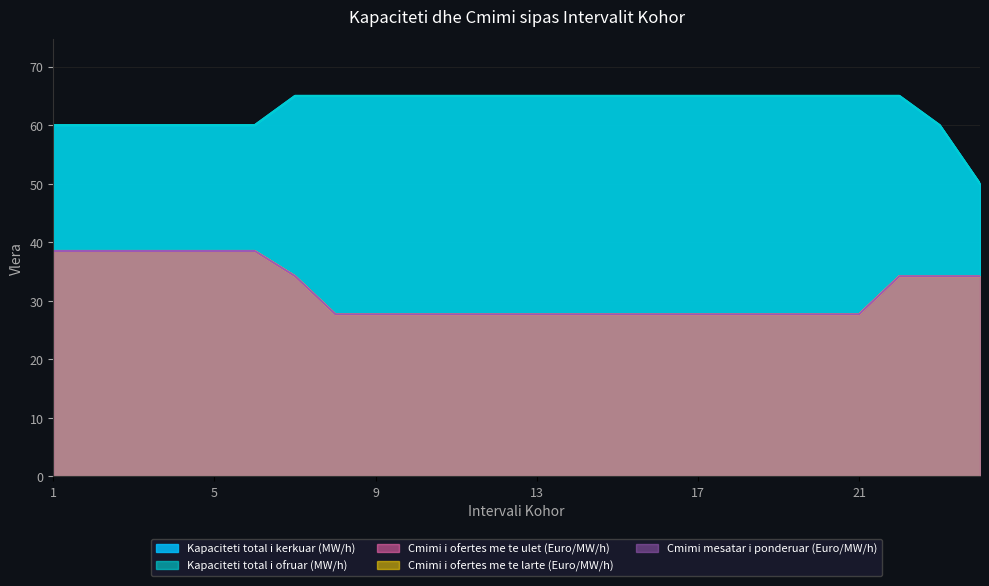

What is the sum of all Kapaciteti total i kerkuar (MW/h) values?

1510.0